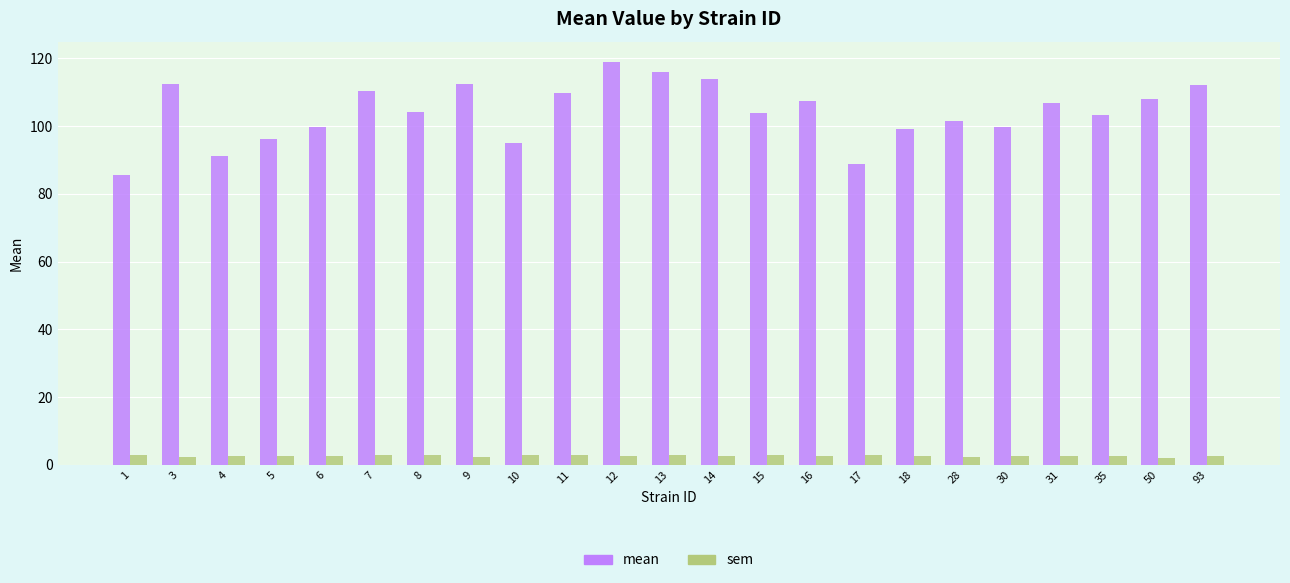

At which category is the sum across all series the highest?

12